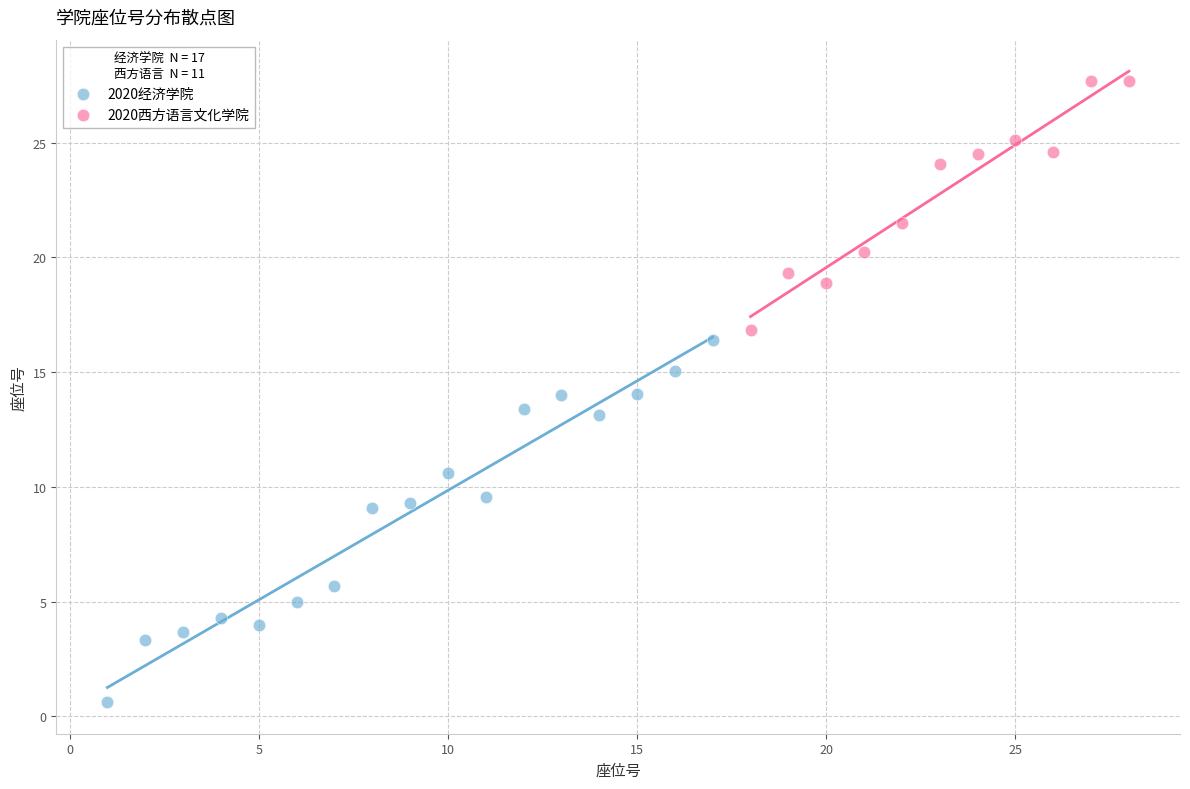

Which series reaches the minimum Y coordinate?

2020经济学院